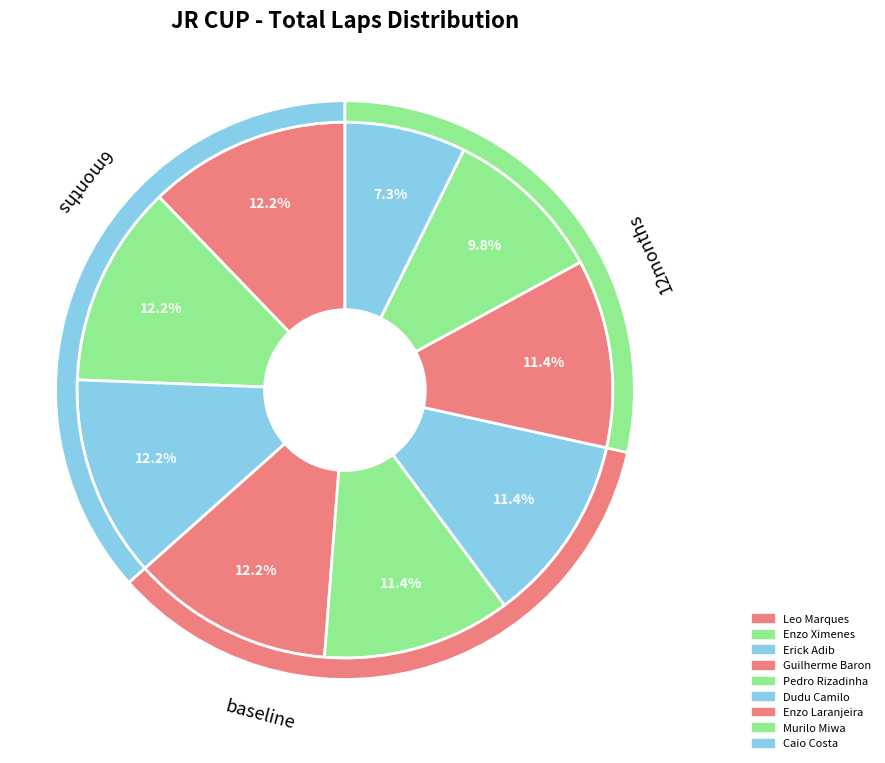

Rank the categories by value from lowest to highest.

Caio Costa, Murilo Miwa, Pedro Rizadinha, Dudu Camilo, Enzo Laranjeira, Leo Marques, Enzo Ximenes, Erick Adib, Guilherme Baron